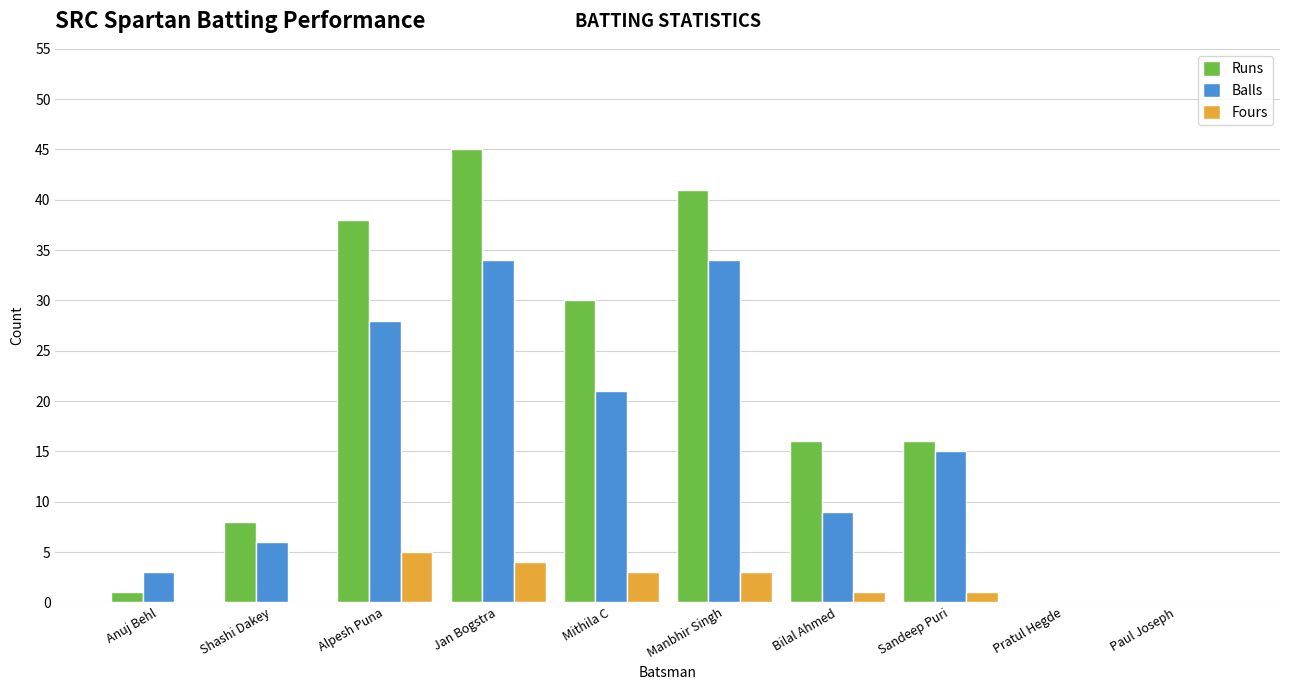

The Balls series shows 34 at Manbhir Singh. True or false?

True